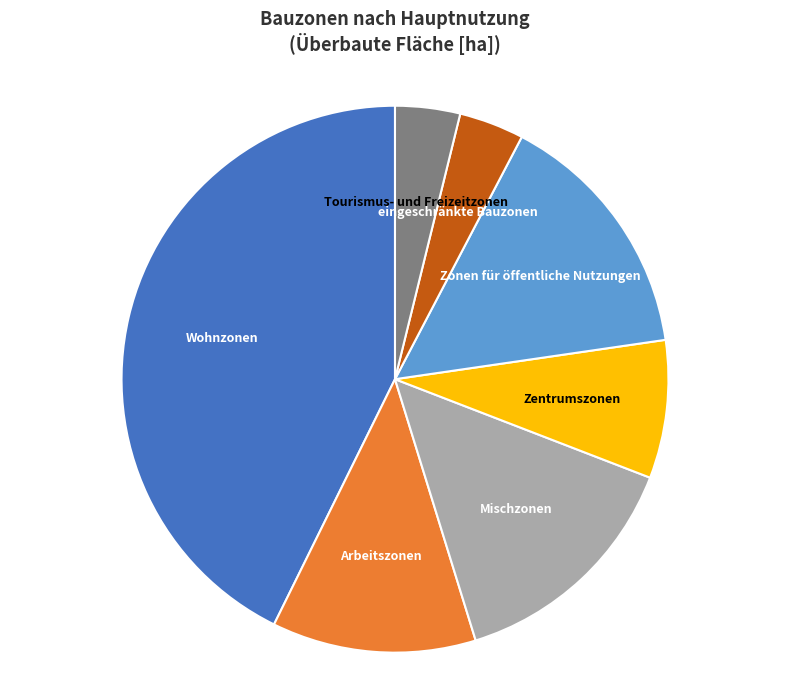

Does Zentrumszonen represent more than half of the total?

No